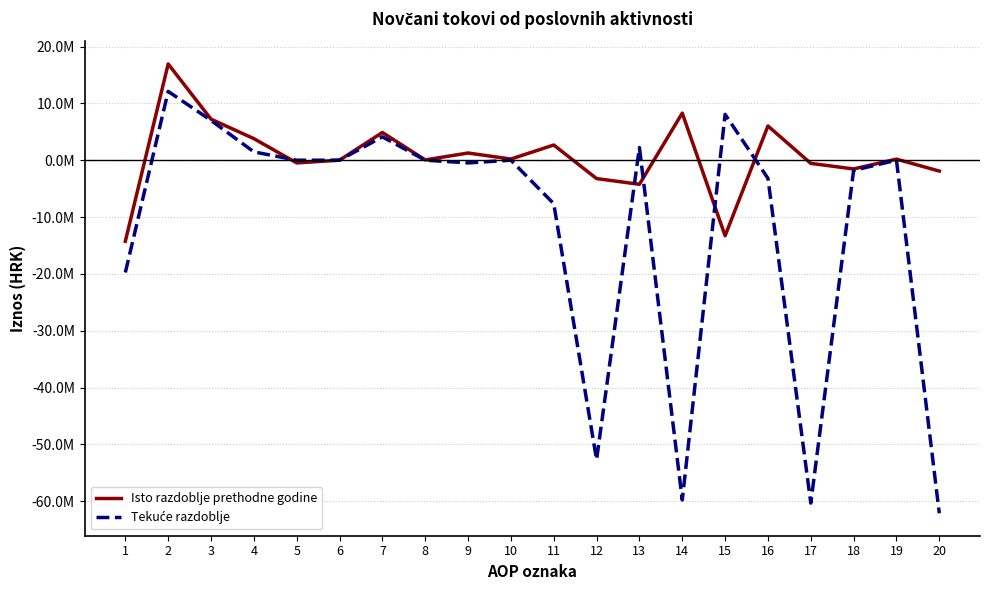

Where is the first local minimum for Tekuće razdoblje?

9